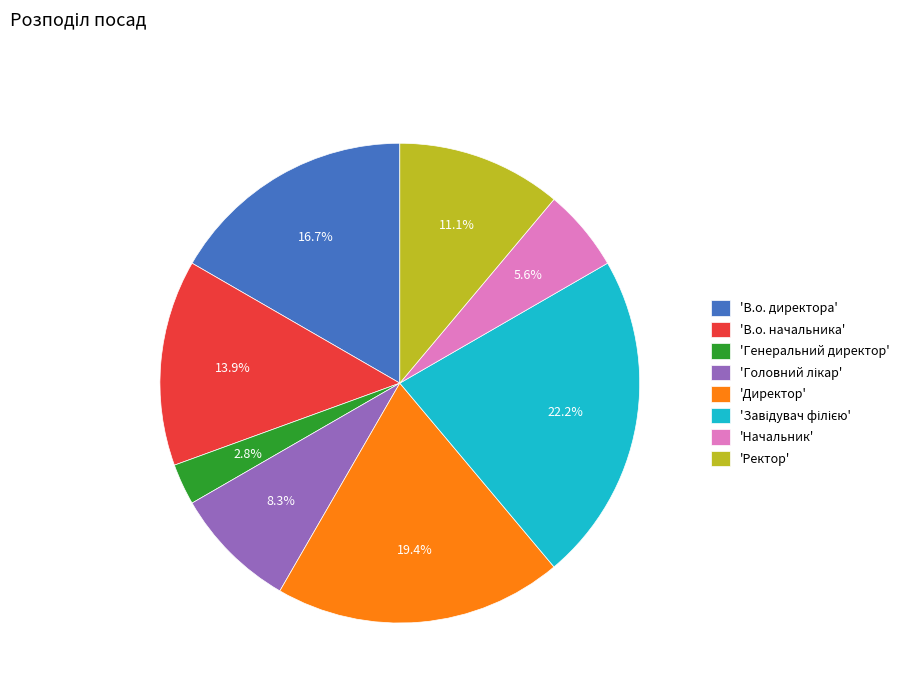

Which has a higher value, 'В.о. начальника' or 'В.о. директора'?

'В.о. директора'